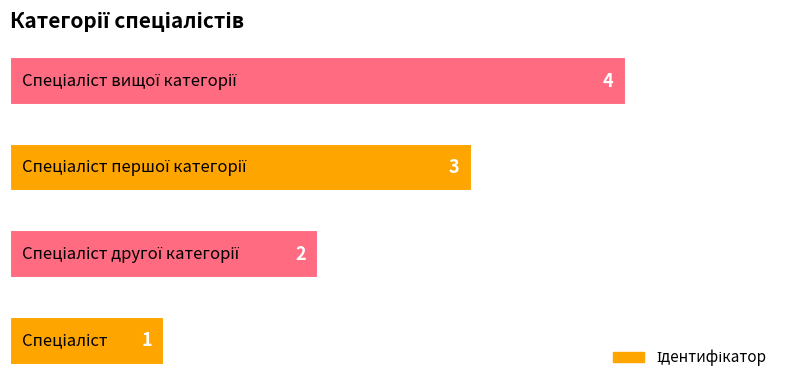

Count the values in the range 2 to 4.

3